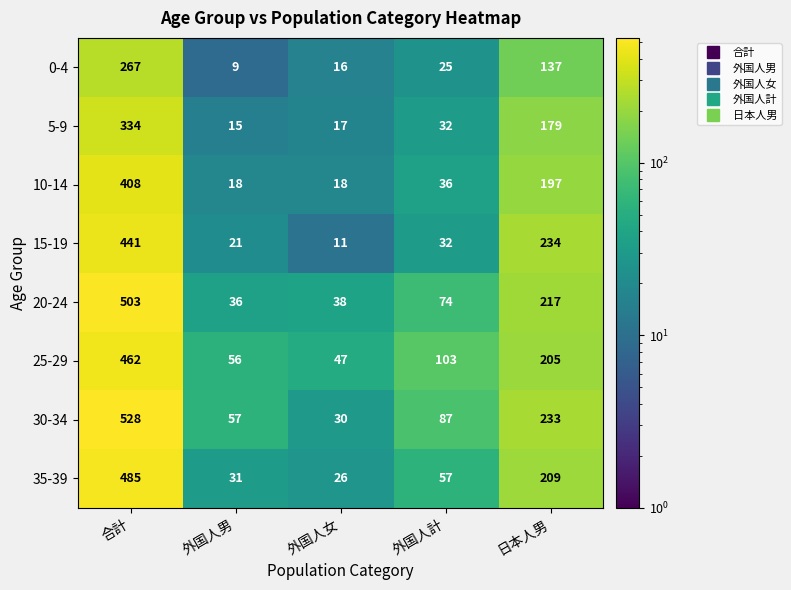

At which label is 0-4 closest to 138?

日本人男